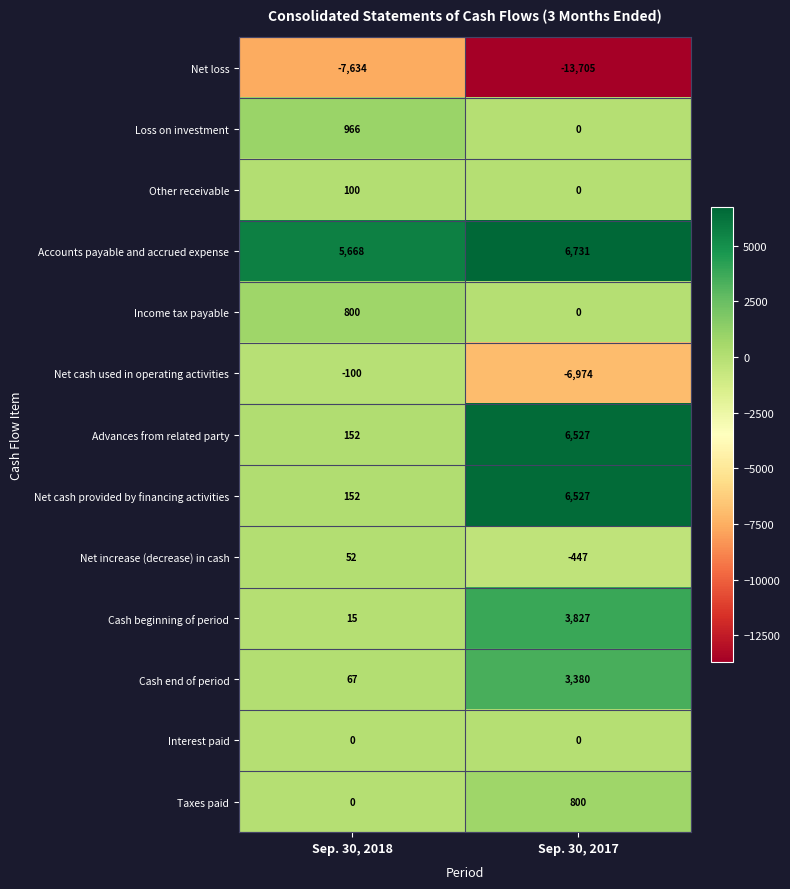

Which series changed the most between Sep. 30, 2018 and Sep. 30, 2017?

Net cash used in operating activities